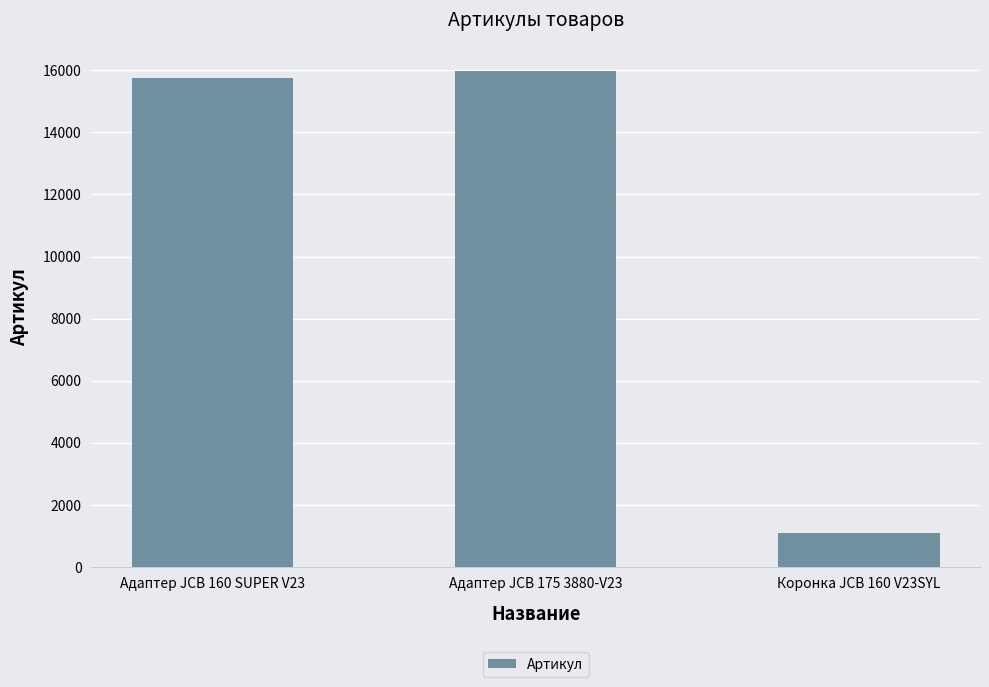

What is the smallest value displayed?

1080